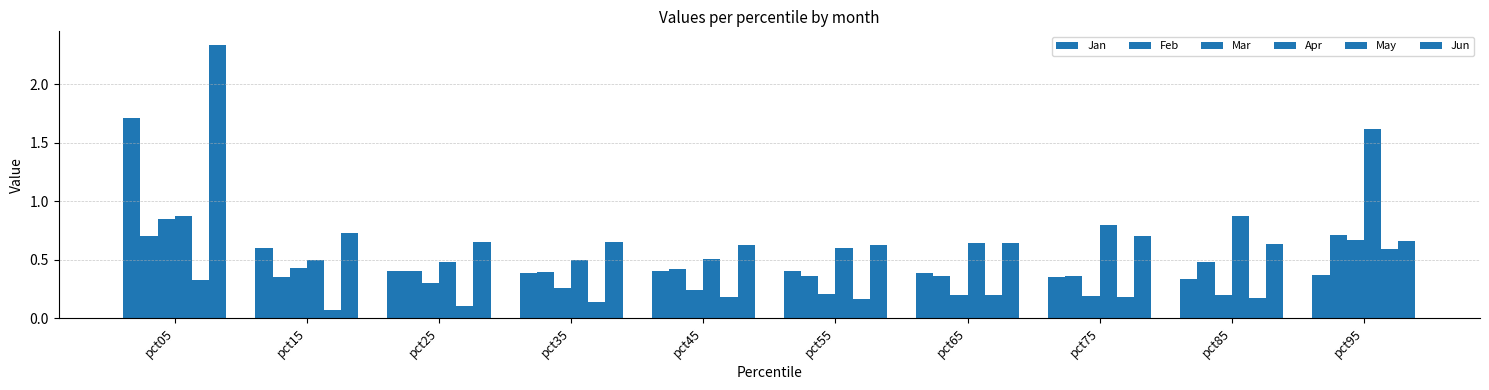

Reading right to left, transcribe all the data shown in this chart.

Jan: 0.4	0.3	0.4	0.4	0.4	0.4	0.4	0.4	0.6	1.7
Feb: 0.7	0.5	0.4	0.4	0.4	0.4	0.4	0.4	0.4	0.7
Mar: 0.7	0.2	0.2	0.2	0.2	0.2	0.3	0.3	0.4	0.9
Apr: 1.6	0.9	0.8	0.6	0.6	0.5	0.5	0.5	0.5	0.9
May: 0.6	0.2	0.2	0.2	0.2	0.2	0.1	0.1	0.1	0.3
Jun: 0.7	0.6	0.7	0.6	0.6	0.6	0.7	0.7	0.7	2.3